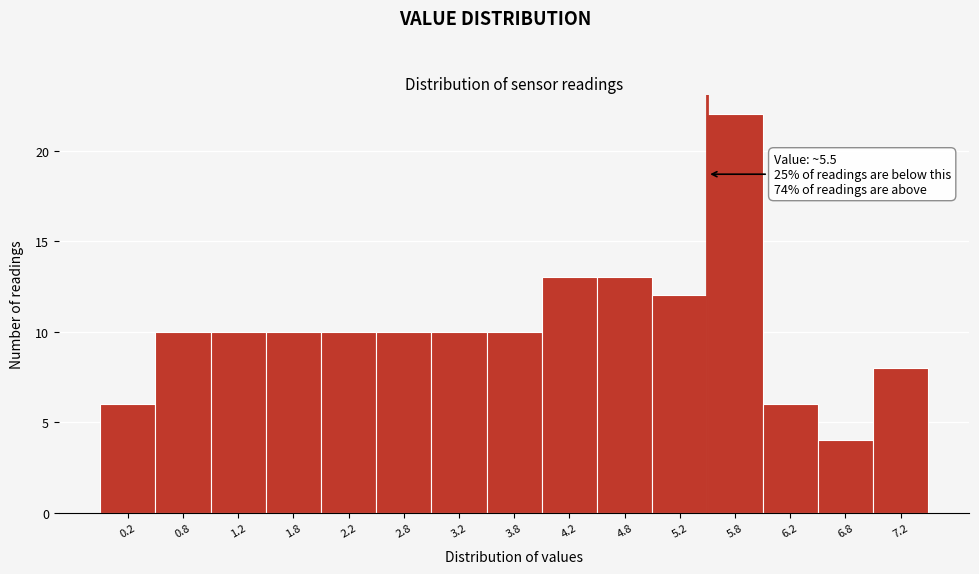

Over which range of the x-axis is the bar tallest?

5.5 to 6.0